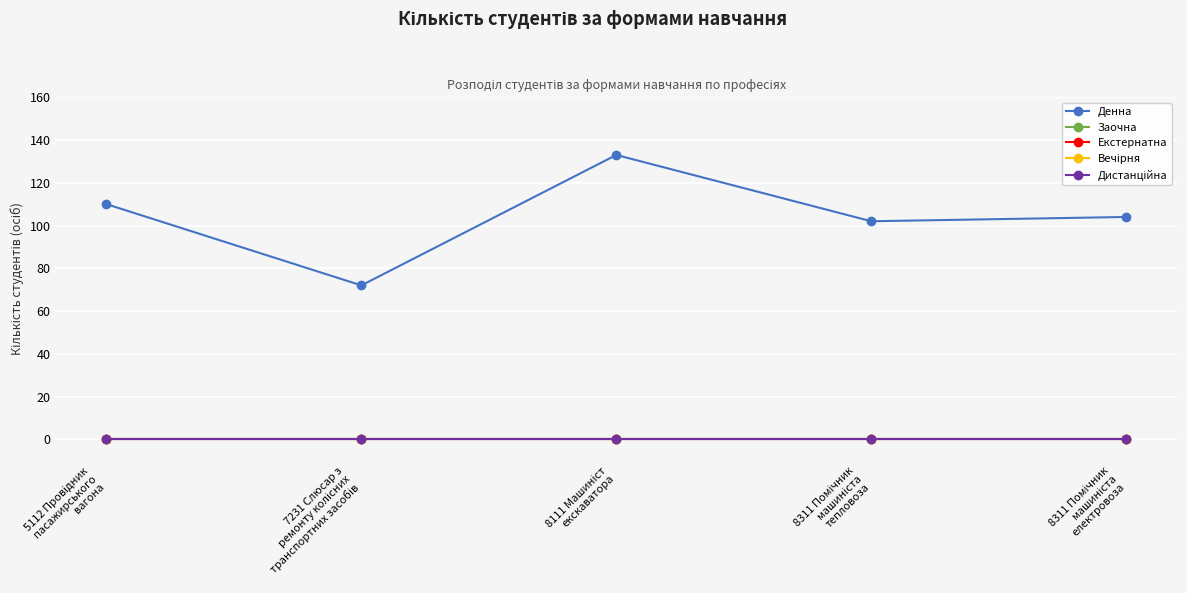

Is the value of Денна at 8311 Помічник
машиніста
електровоза greater than the value of Дистанційна at 8311 Помічник
машиніста
електровоза?

Yes